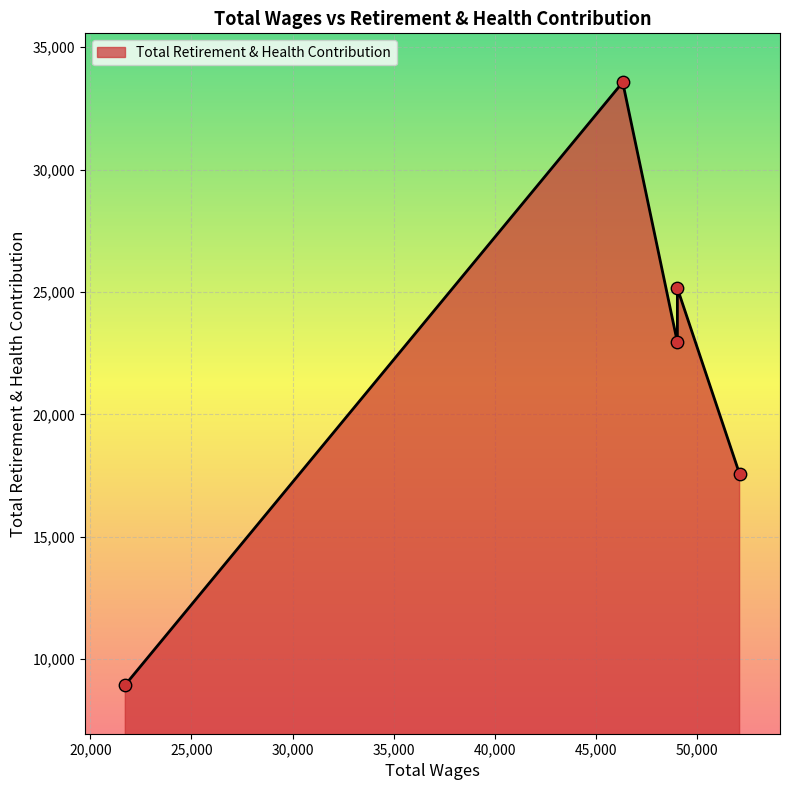

What is the change in value from 52127.0 to 49048.0?

+5381